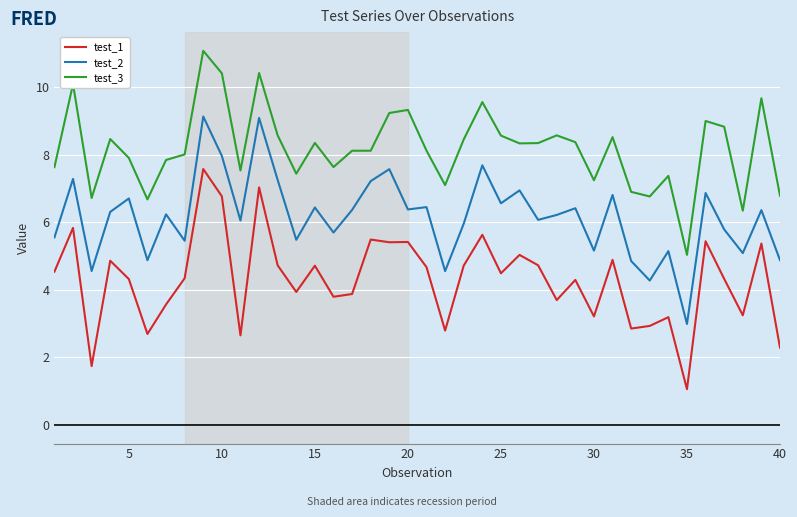

Which series has the largest total across all categories?

test_3